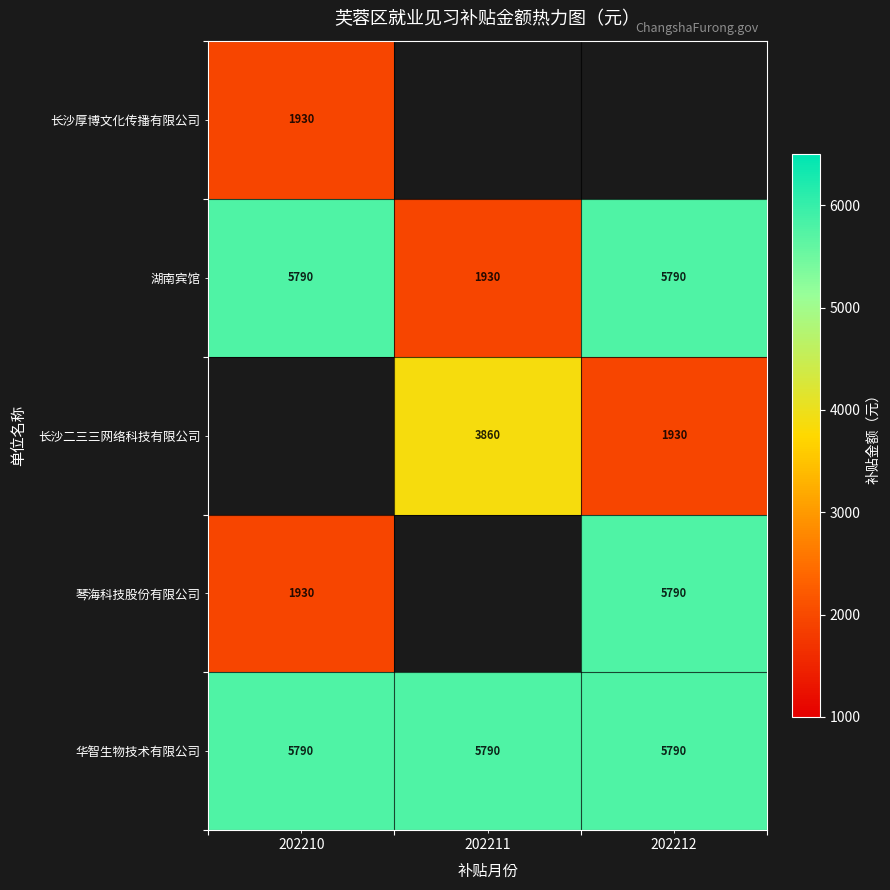

What is the greatest value displayed?

5790.0